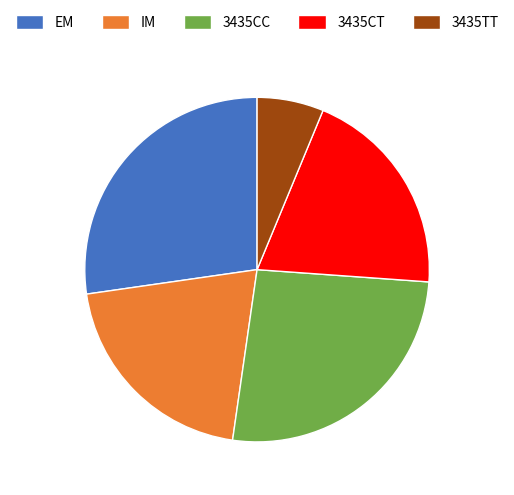

Do 3435CT and 3435TT together represent more than half of the pie?

No